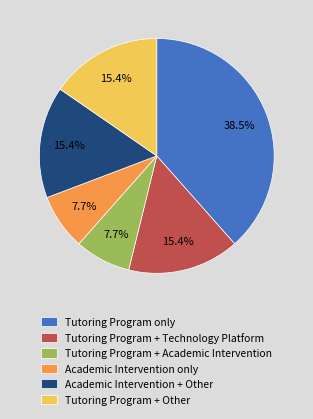

What percentage do Tutoring Program + Academic Intervention and Academic Intervention + Other together represent?

23.1%